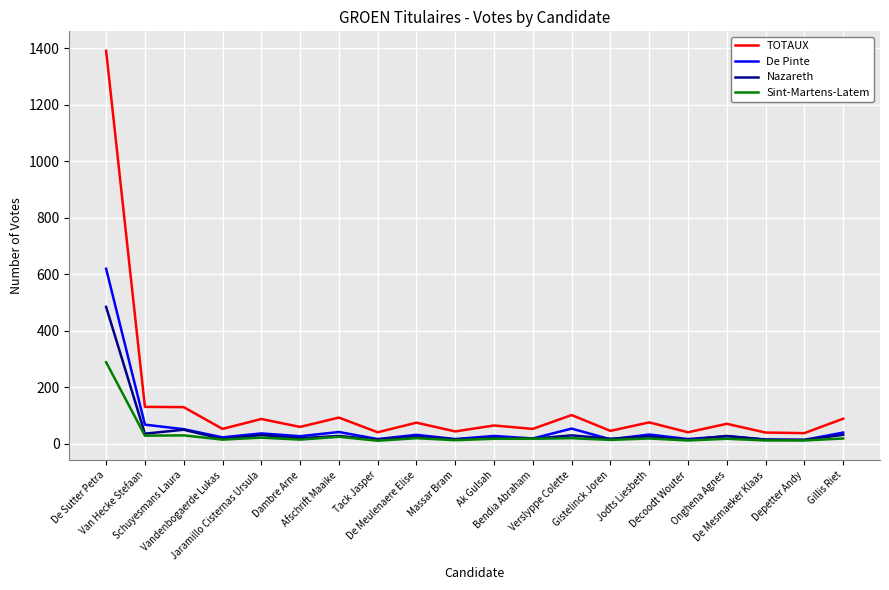

What is the difference between the maximum and minimum values in the TOTAUX series?

1354